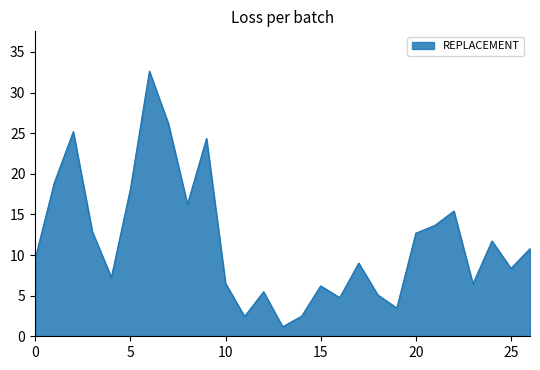

Count the number of data series in this chart.

1